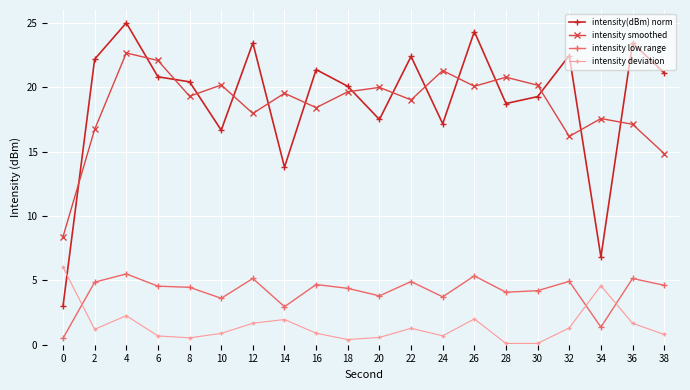

Which category has the highest value in the intensity(dBm) norm series?

4